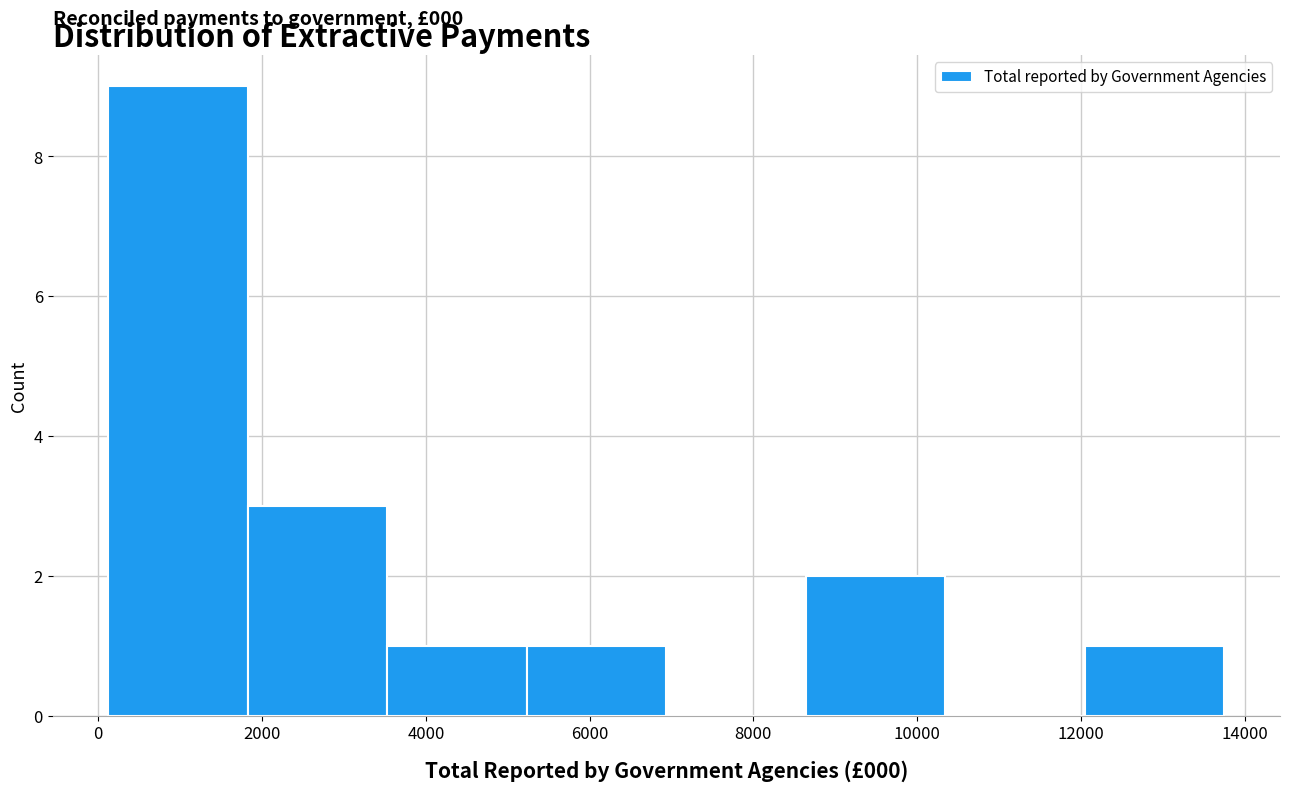

Over which range of the x-axis is the bar tallest?

200 to 1800